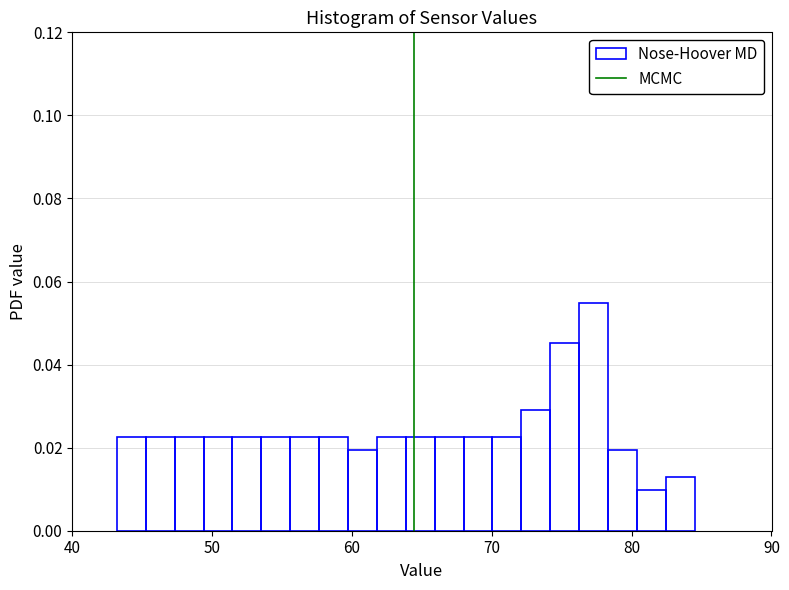

Read against the x-axis, roughly where is the centre of the tallest bar?

77